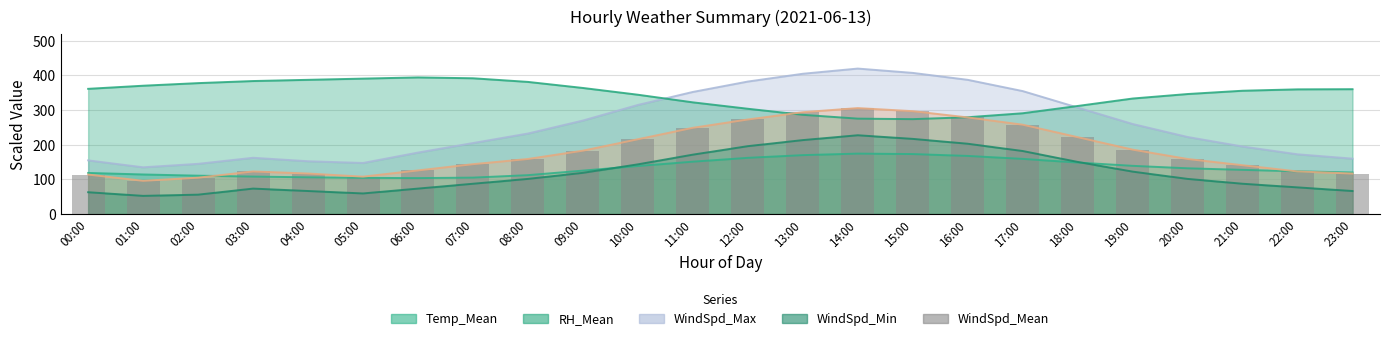

At which label is the value closest to 201?

10:00